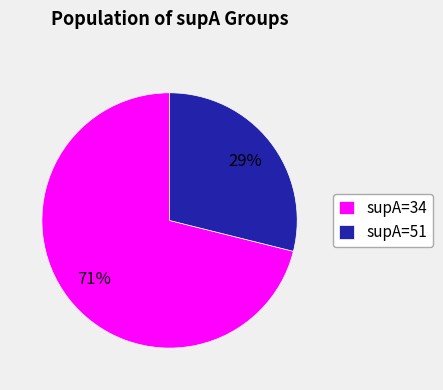

Which slice represents more than half of the pie?

supA=34